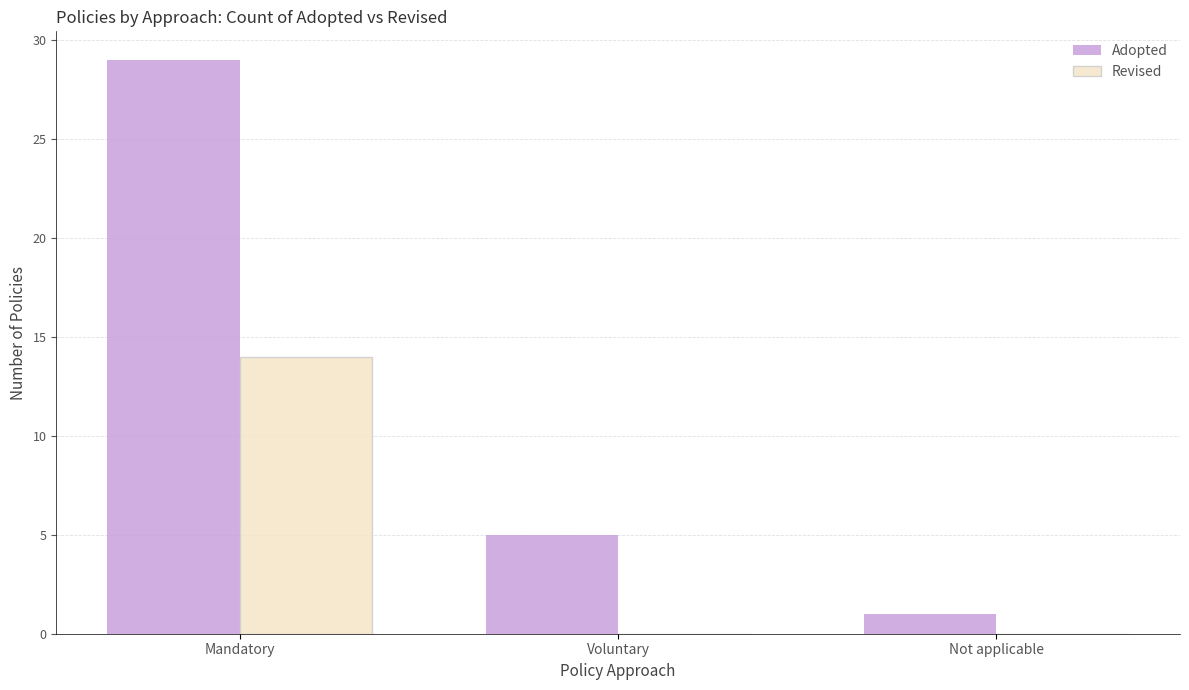

How many series are shown in this chart?

2